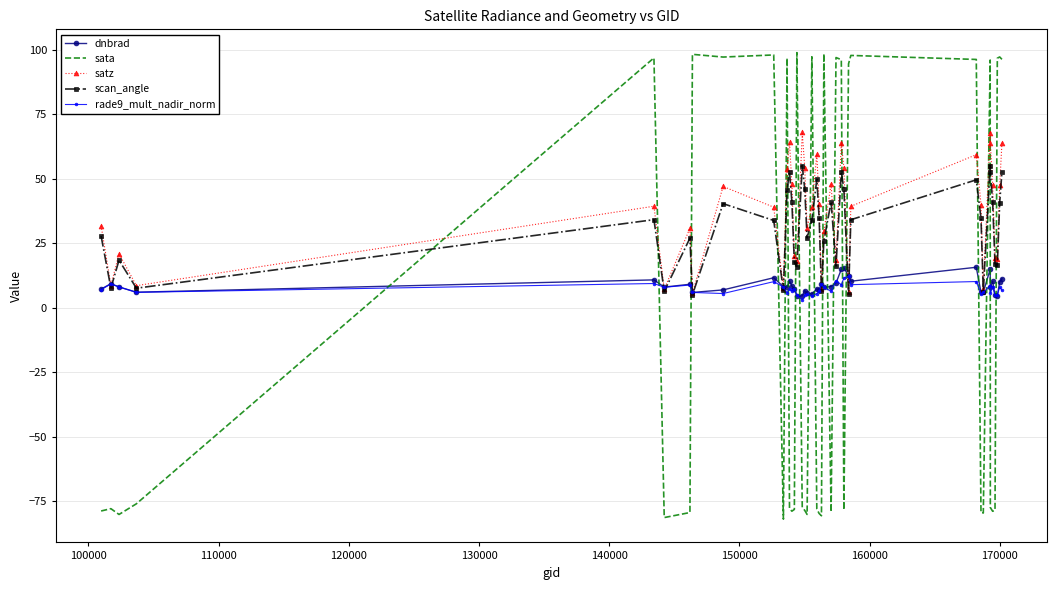

What is the sum of all scan_angle values?

1228.3